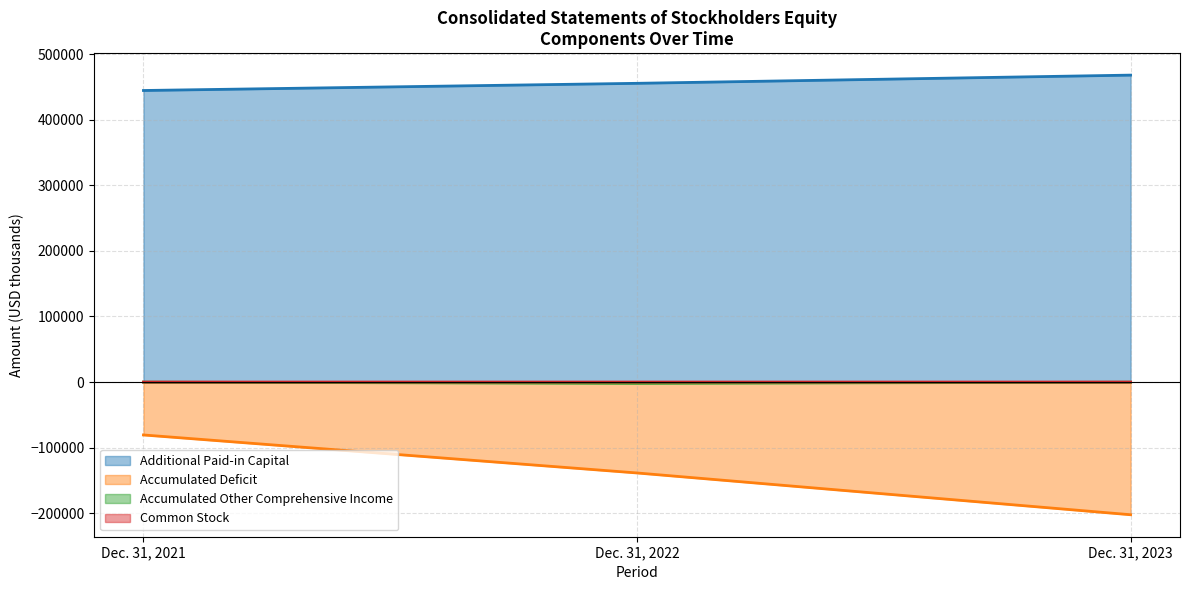

At Dec. 31, 2021, list the series in order from smallest to largest.

Accumulated Deficit, Accumulated Other Comprehensive Income, Common Stock, Additional Paid-in Capital